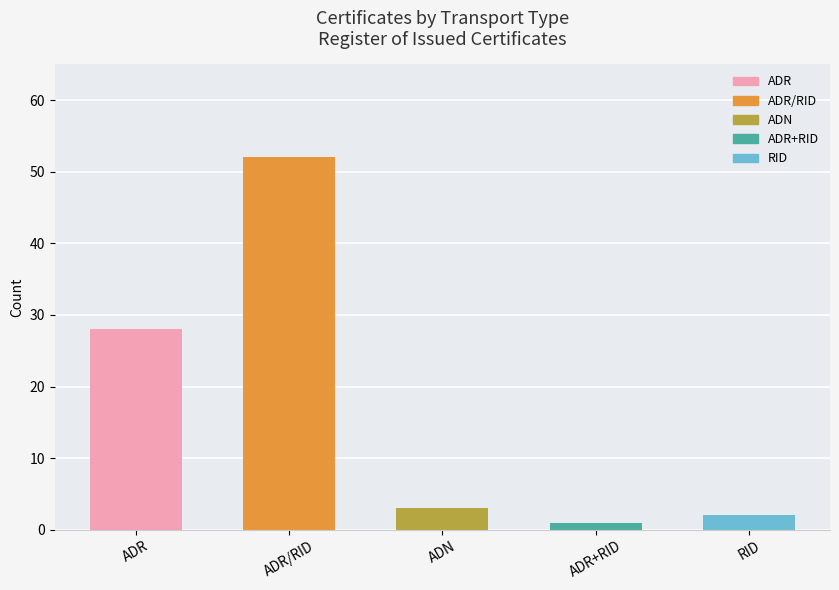

Reading right to left, extract all data points from this chart.

2	1	3	52	28